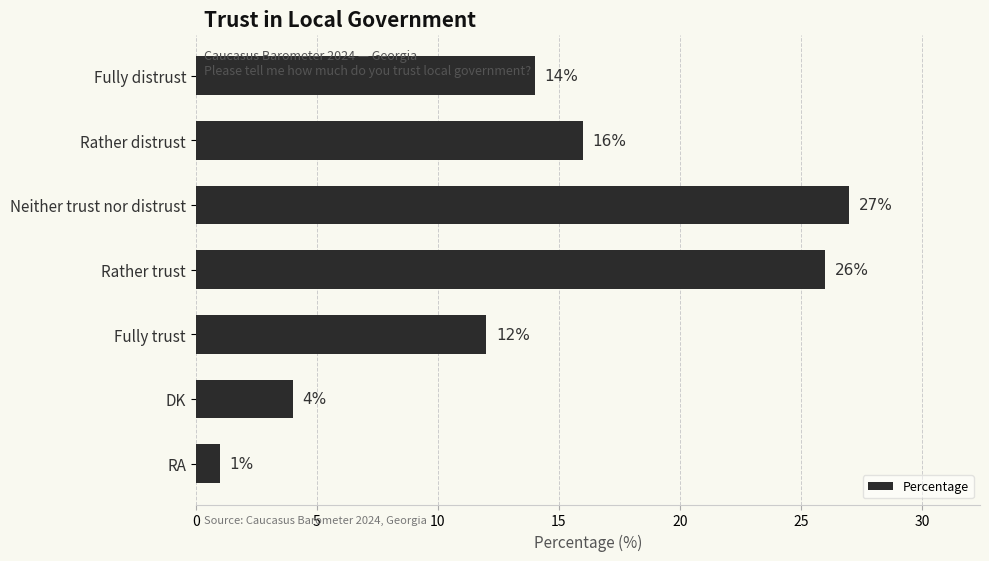

Reading top to bottom, extract all data points from this chart.

Fully distrust=14	Rather distrust=16	Neither trust nor distrust=27	Rather trust=26	Fully trust=12	DK=4	RA=1